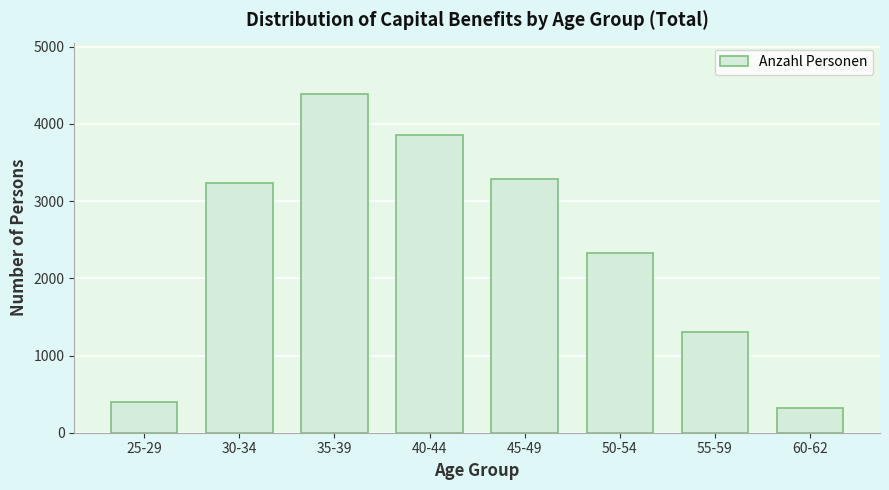

Reading right to left, list all the values displayed in this chart.

60-62=316	55-59=1307	50-54=2331	45-49=3282	40-44=3860	35-39=4394	30-34=3234	25-29=401